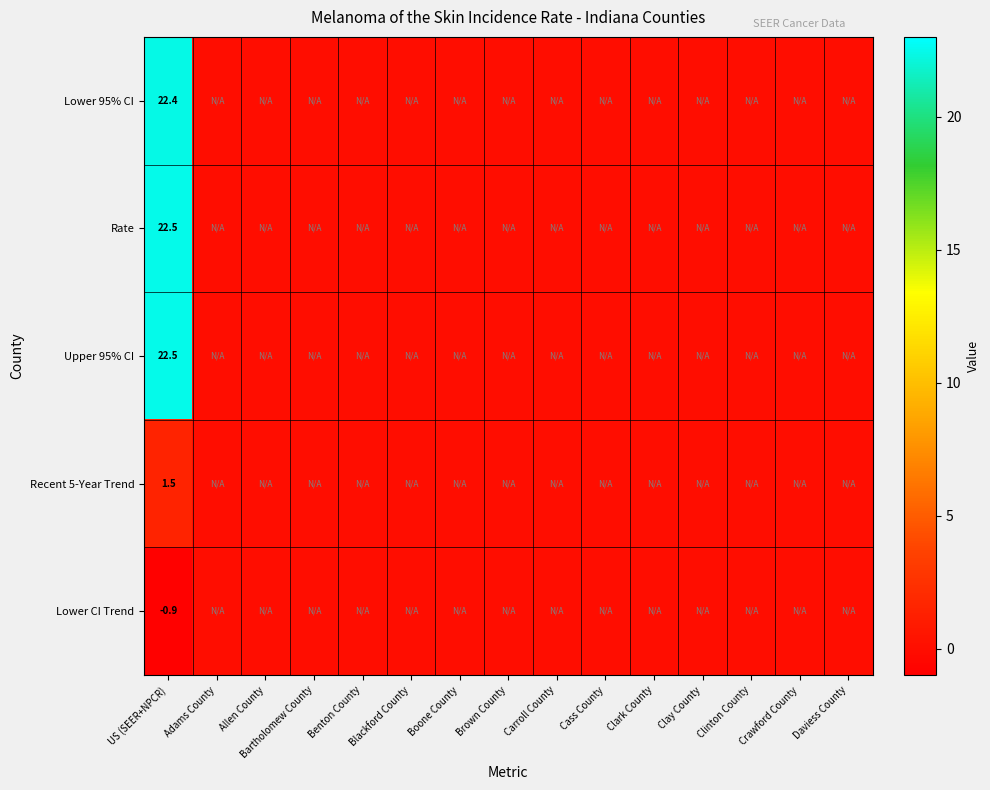

The value of Rate at US (SEER+NPCR) is 7.4. True or false?

False